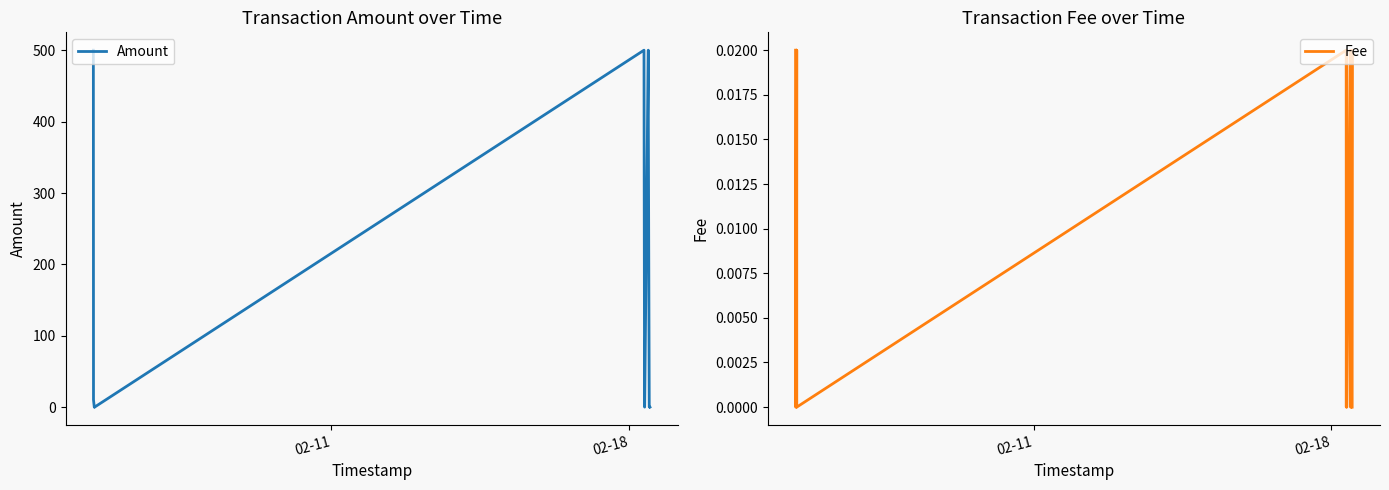

What is the highest value of the Amount series?

500.3